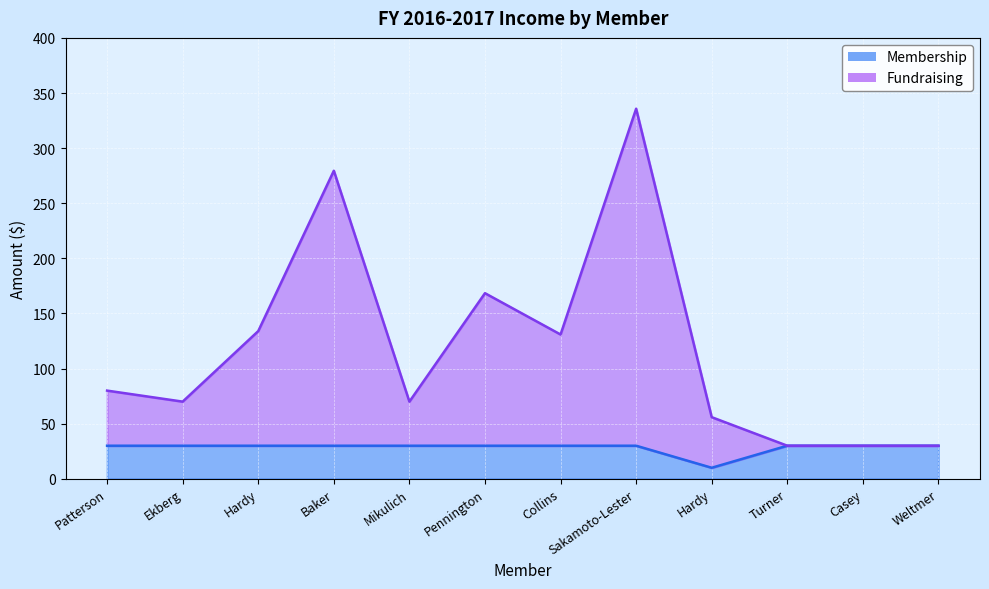

True or false: Membership has a value of 10.0 at Hardy.

True